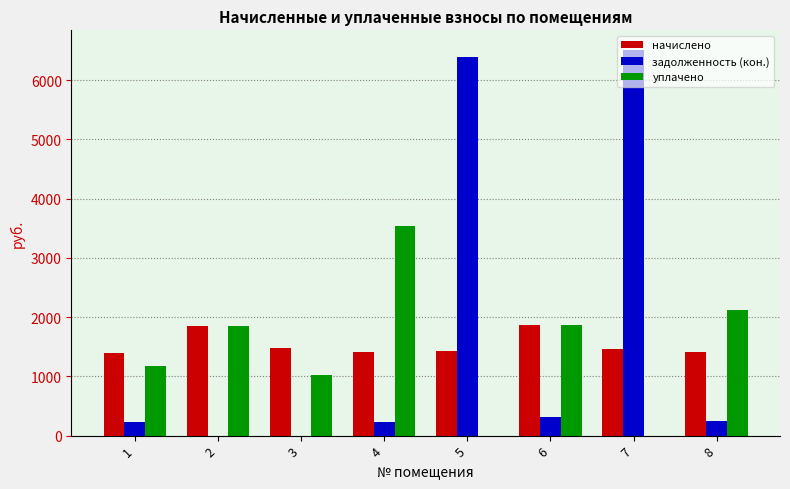

The value of задолженность (кон.) at 4 is 235.1. True or false?

True